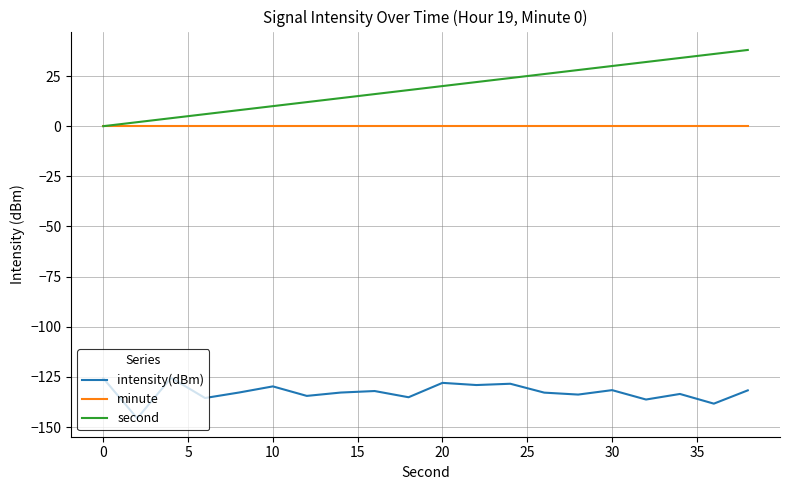

Which series has the widest spread of values?

second